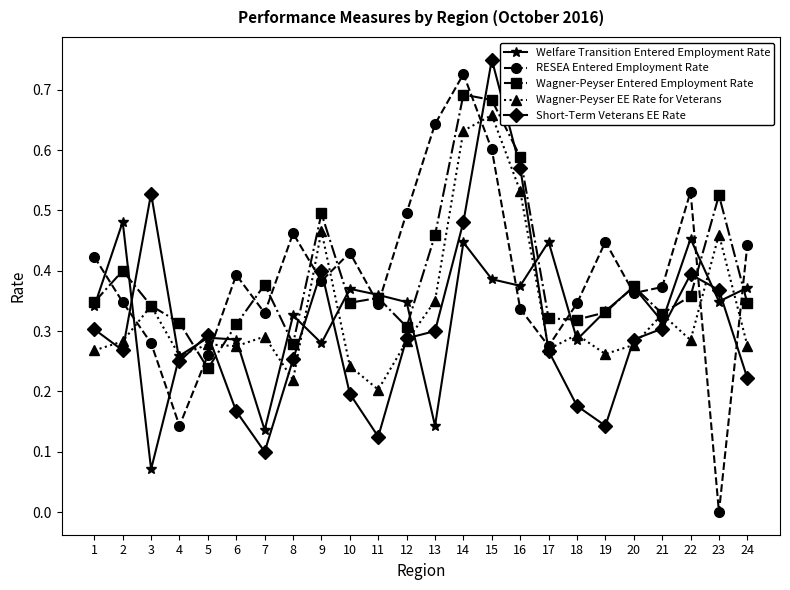

Between which two adjacent categories do Wagner-Peyser Entered Employment Rate and RESEA Entered Employment Rate first intersect?

1 and 2